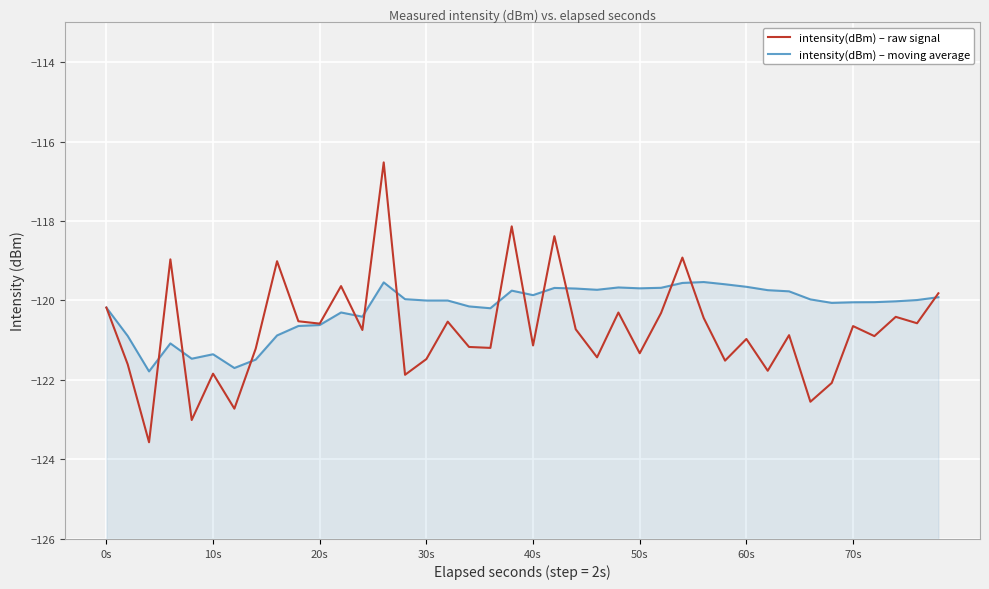

True or false: intensity(dBm) – raw signal has more than 0 points higher than both neighbors.

True